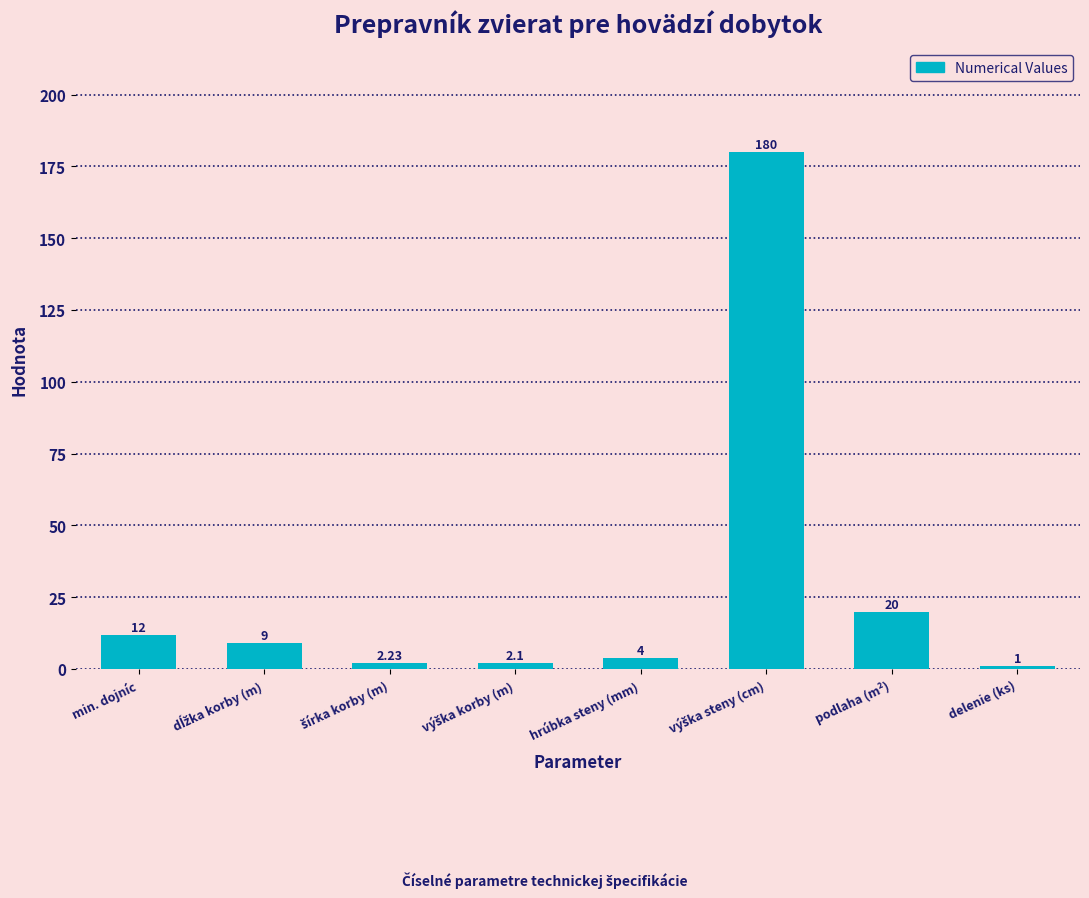

Between delenie (ks) and hrúbka steny (mm), which is larger?

hrúbka steny (mm)